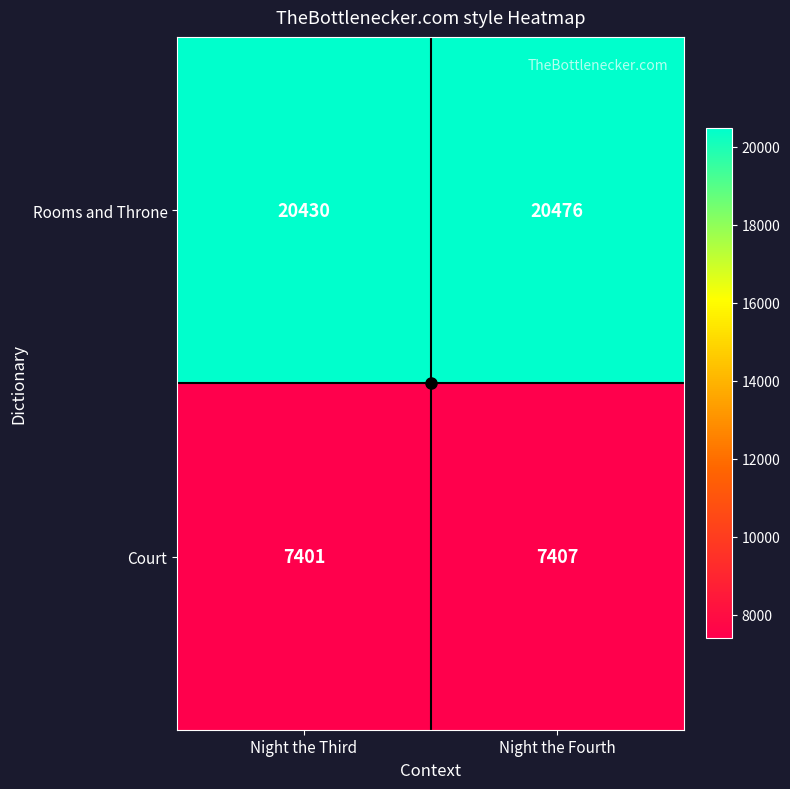

Rank the series by their maximum value, from highest to lowest.

Rooms and Throne, Court